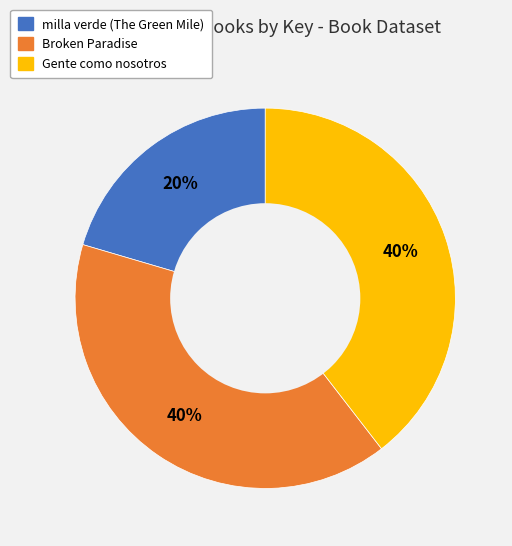

How many slices are in this pie chart?

3